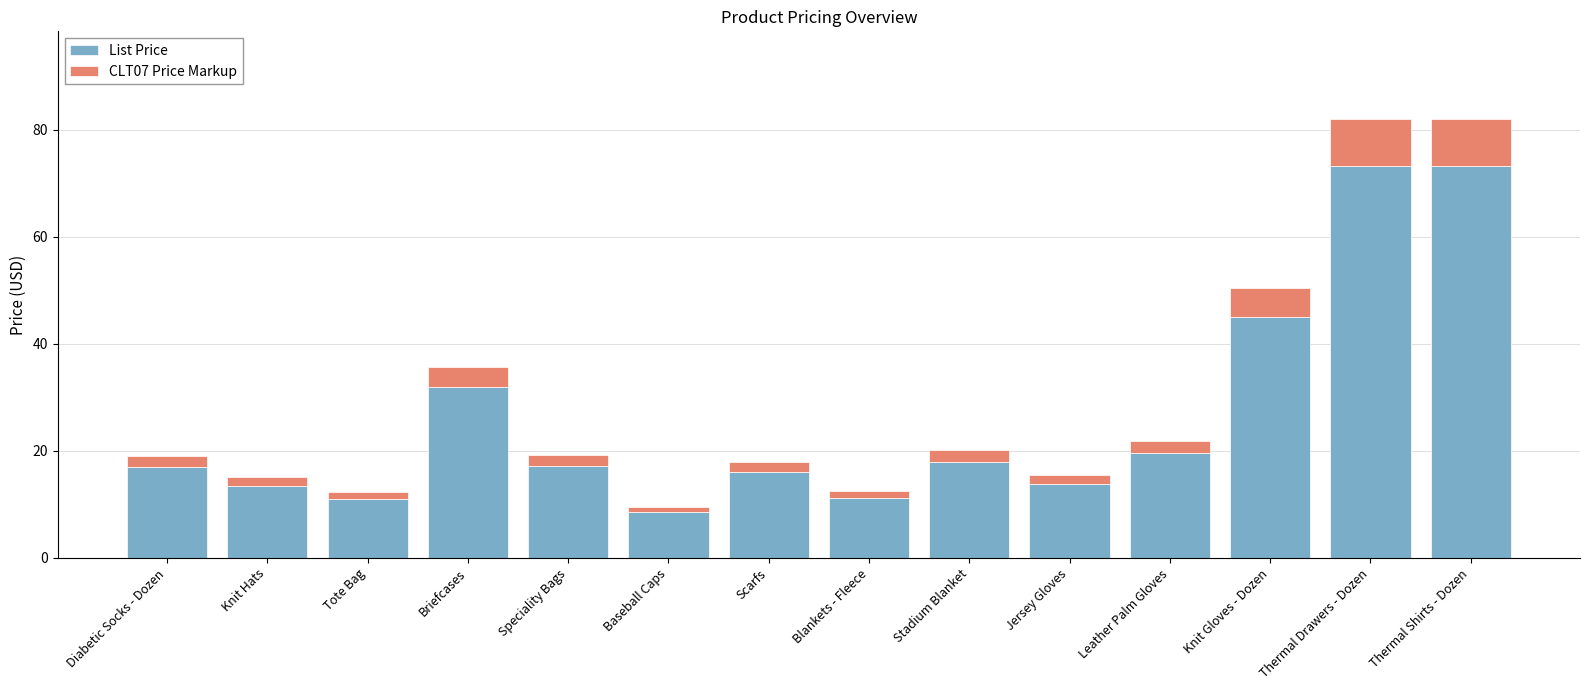

What is the sum of the List Price values at Tote Bag and Speciality Bags?

28.2